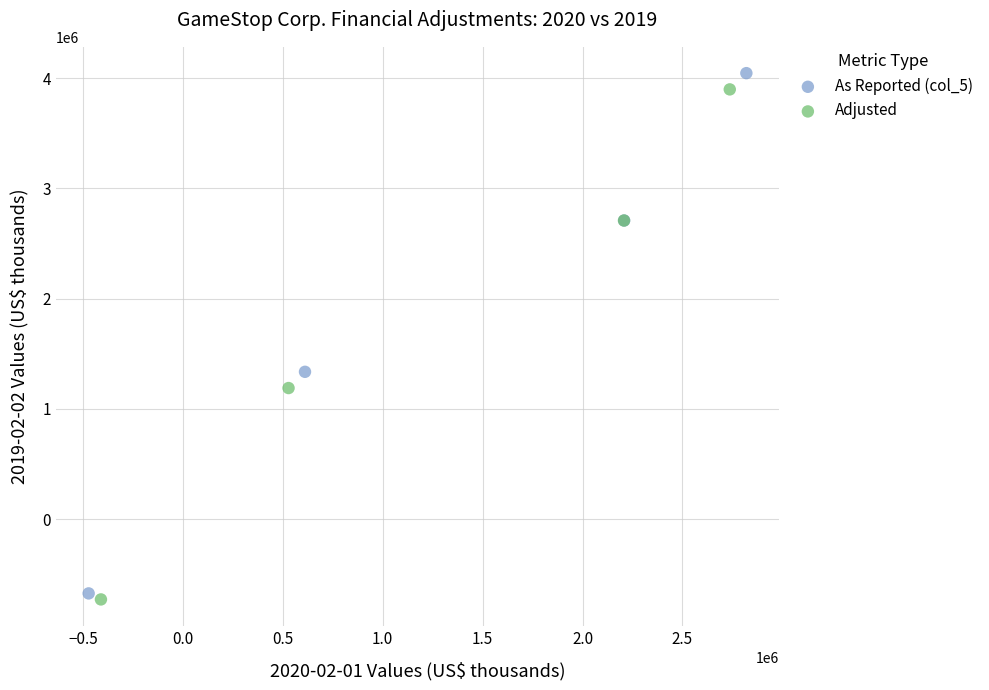

Which series has the widest spread of Y values?

As Reported (col_5)